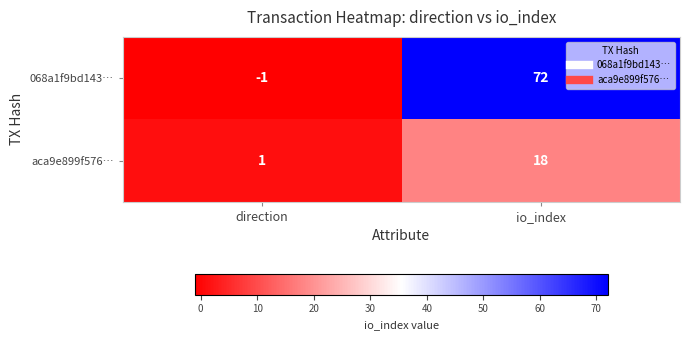

What is the sum of the 068a1f9bd143… values at direction and io_index?

71